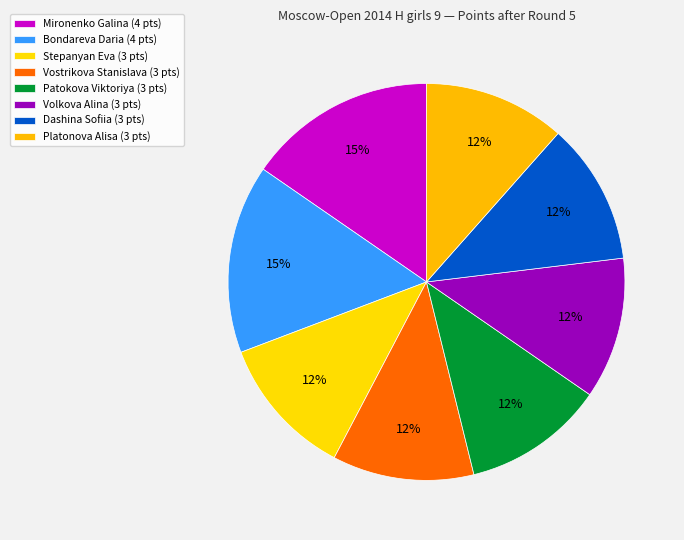

How many segments does this pie chart have?

8